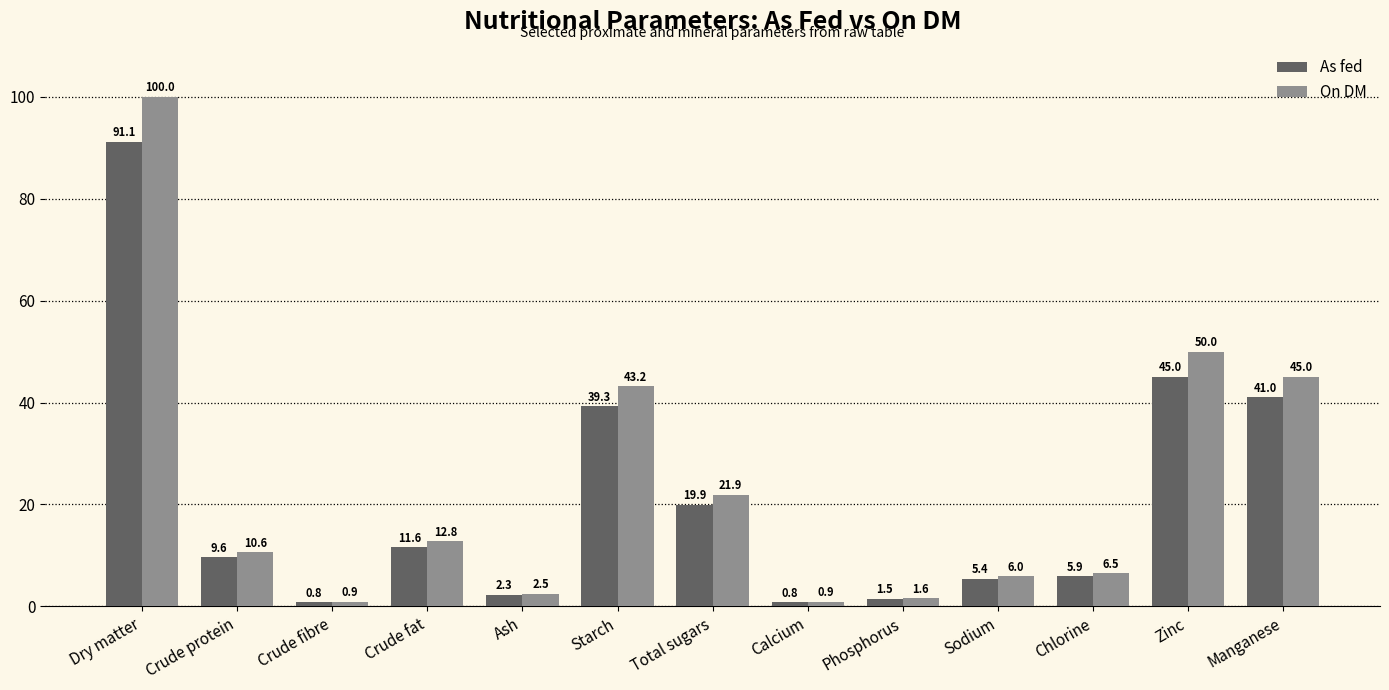

Where does the On DM series first go above 10?

Dry matter